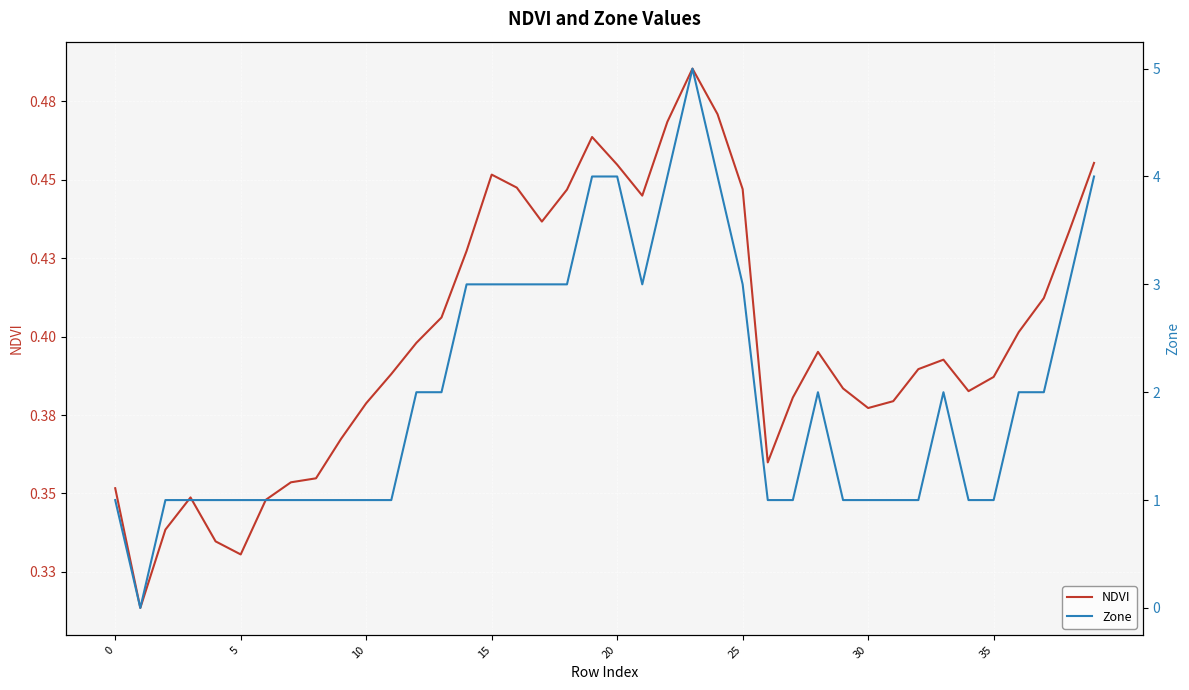

What is the value of the NDVI point at the 5th from the left?

0.3